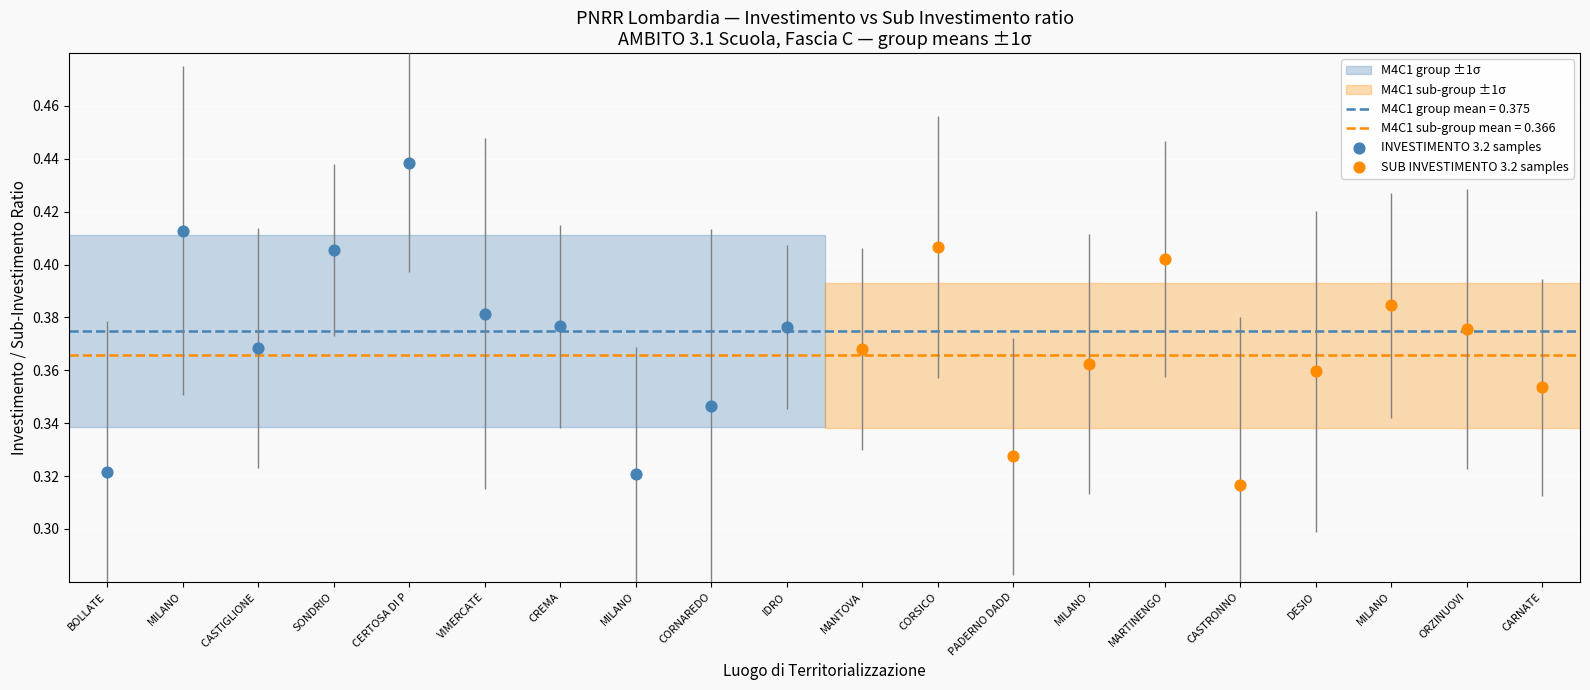

Which series contains the highest Y value?

INVESTIMENTO 3.2 samples